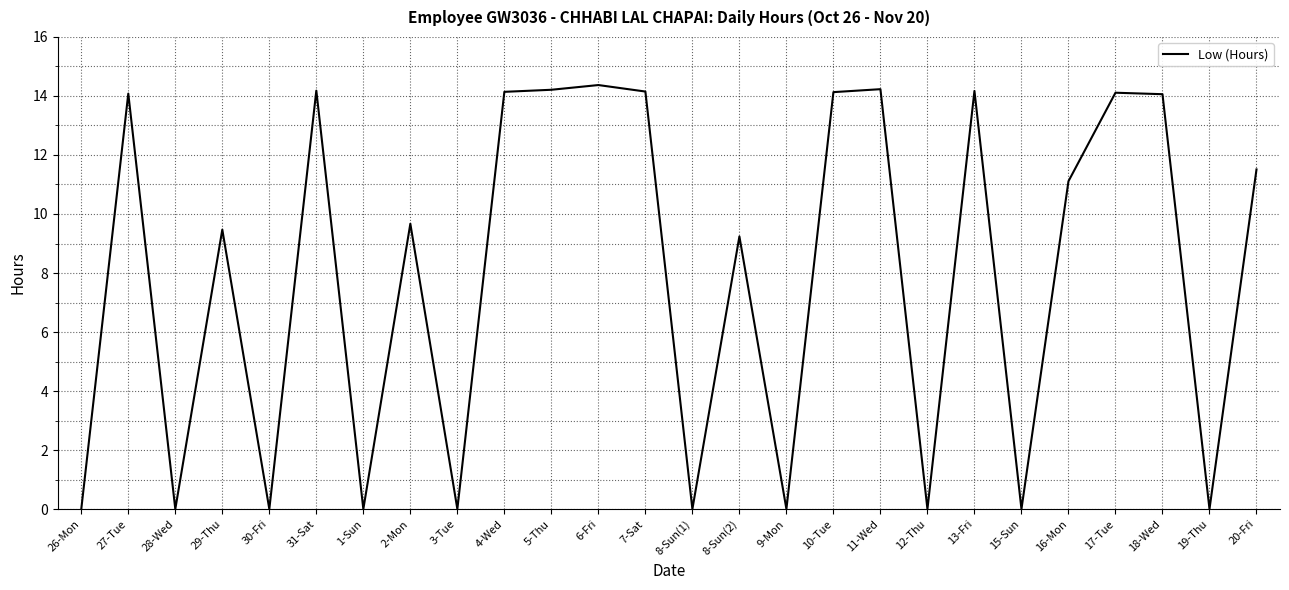

Is it true that the value at 12-Thu is -8.4?

False